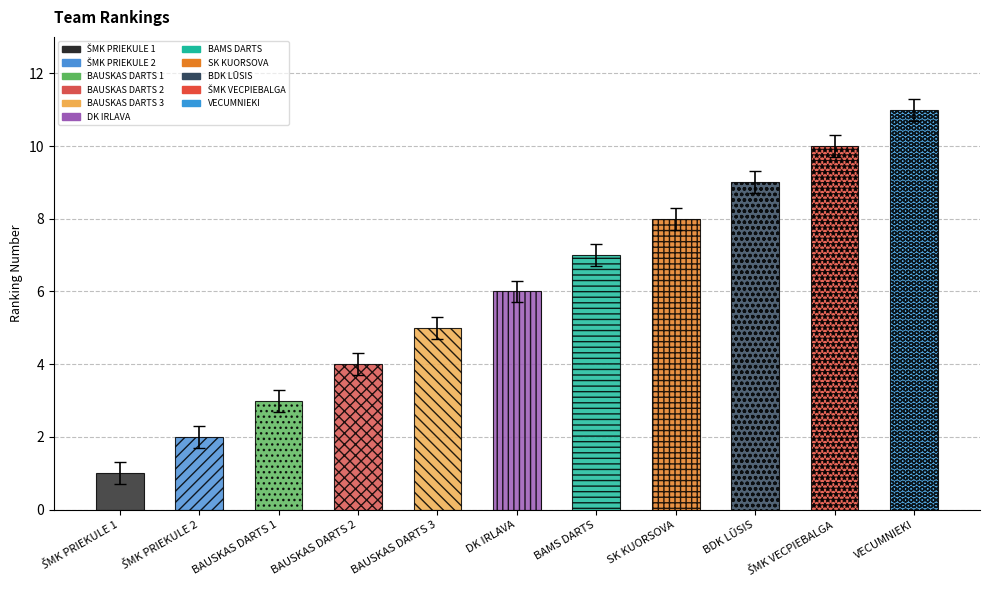

What is the label of the 8th bar from the right?

BAUSKAS DARTS 2